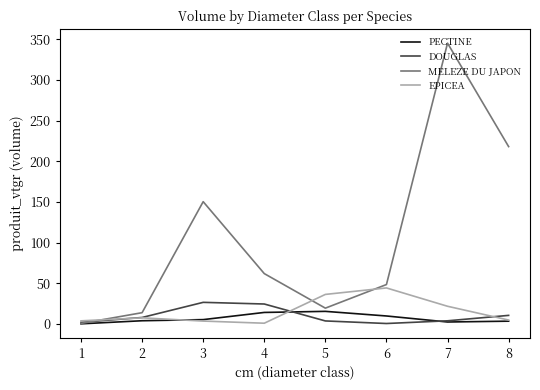

At which category is the sum across all series the highest?

7